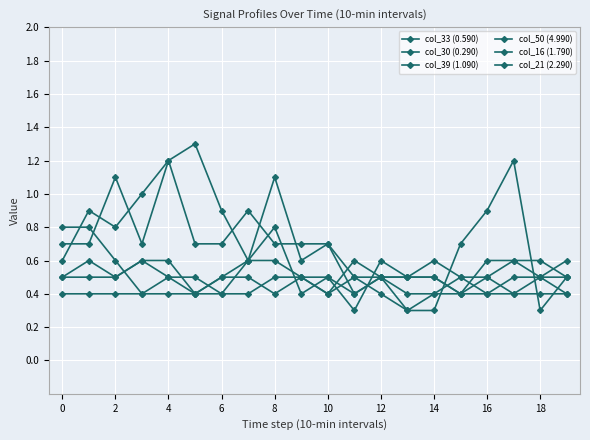

How many times do col_39 (1.090) and col_33 (0.590) cross each other?

7